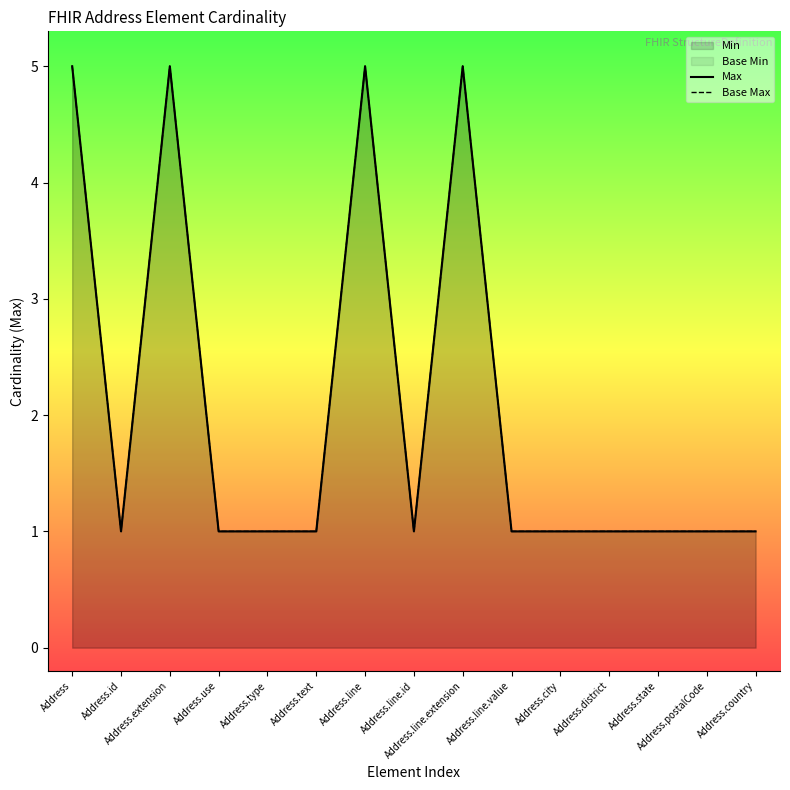

Reading right to left, what are all the values shown in this chart?

Max: Address.country=1	Address.postalCode=1	Address.state=1	Address.district=1	Address.city=1	Address.line.value=1	Address.line.extension=5	Address.line.id=1	Address.line=5	Address.text=1	Address.type=1	Address.use=1	Address.extension=5	Address.id=1	Address=5
Base Max: Address.country=1	Address.postalCode=1	Address.state=1	Address.district=1	Address.city=1	Address.line.value=1	Address.line.extension=5	Address.line.id=1	Address.line=5	Address.text=1	Address.type=1	Address.use=1	Address.extension=5	Address.id=1	Address=5